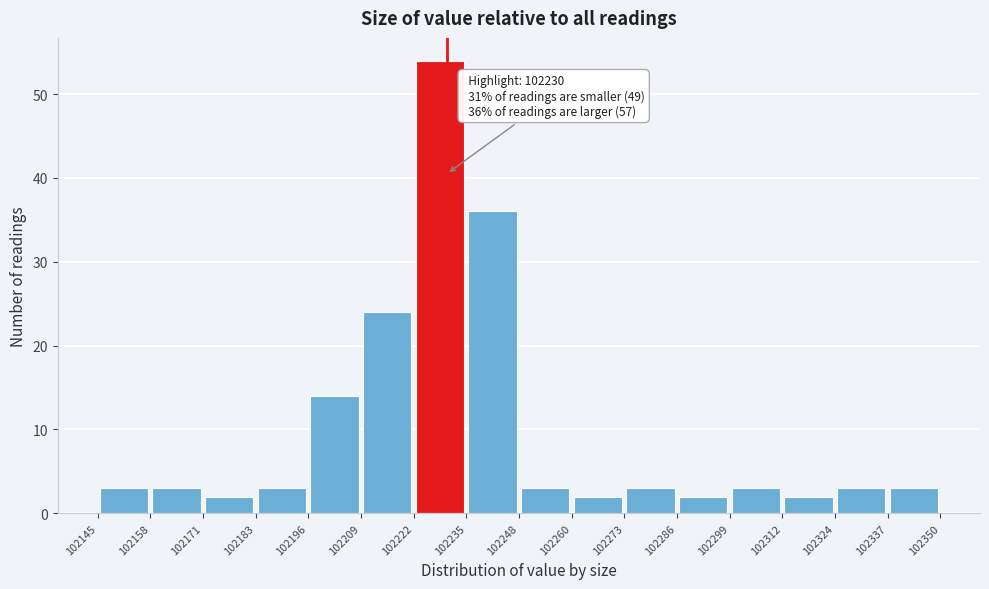

Which range on the x-axis has the tallest bar?

102222 to 102235